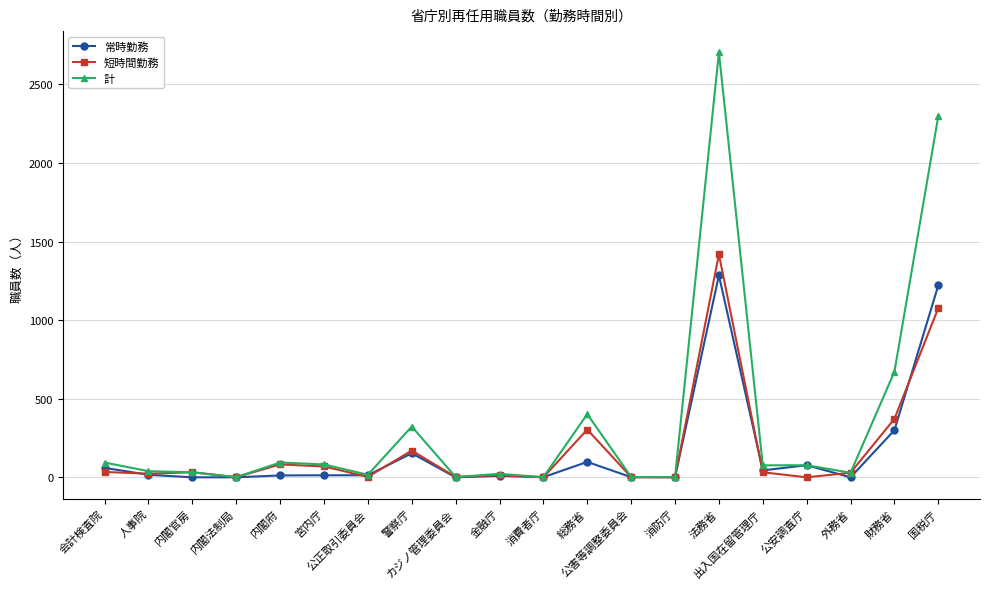

Rank the series by their maximum value, from lowest to highest.

常時勤務, 短時間勤務, 計